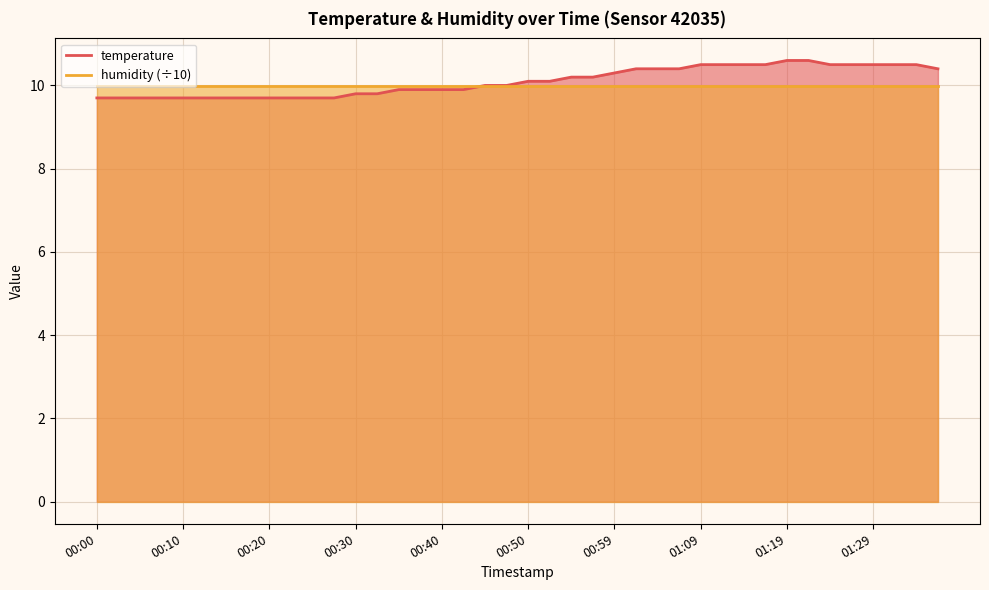

What is the sum of the values at 00:10 and 01:24?

20.2